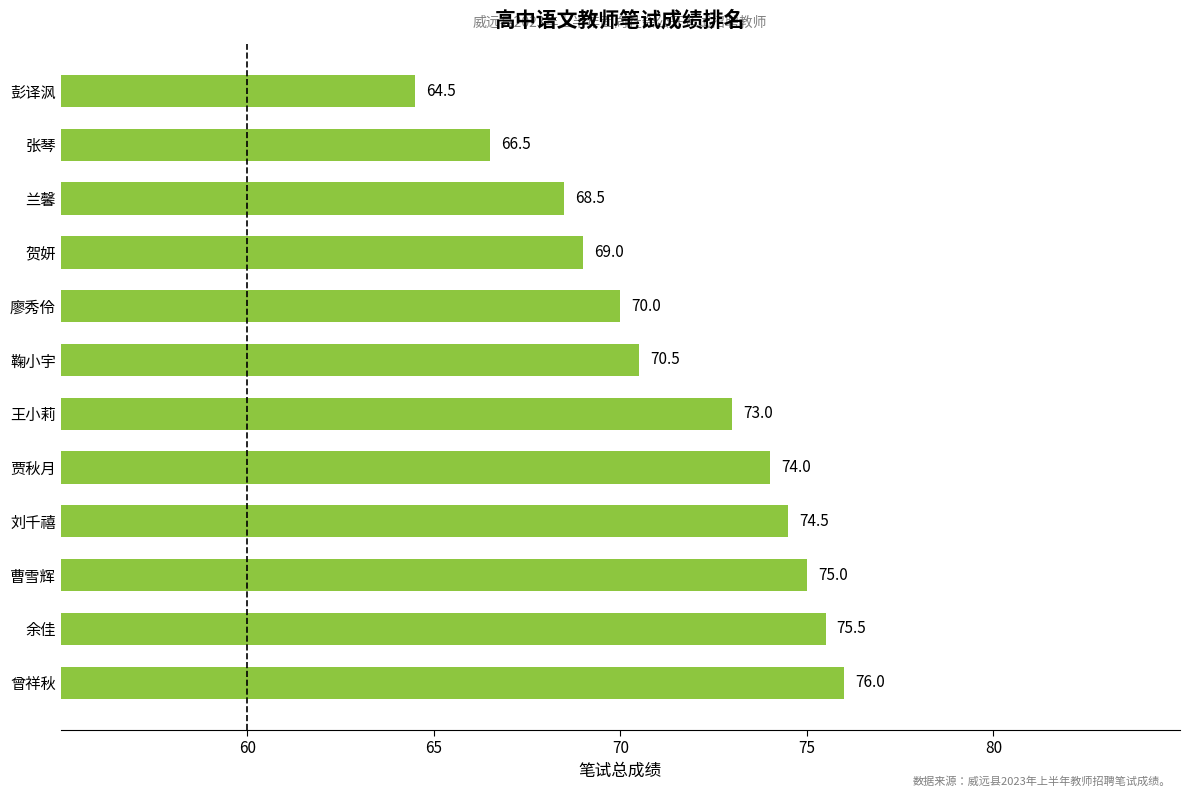

What is the change in value from 王小莉 to 鞠小宇?

-2.5